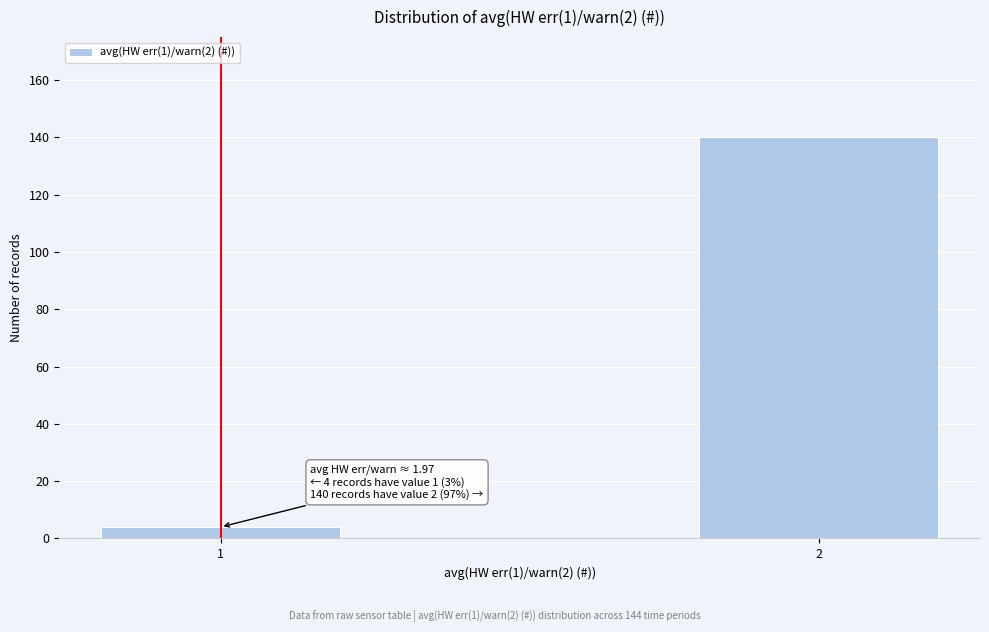

Reading left to right, list all the values displayed in this chart.

1=4	2=140